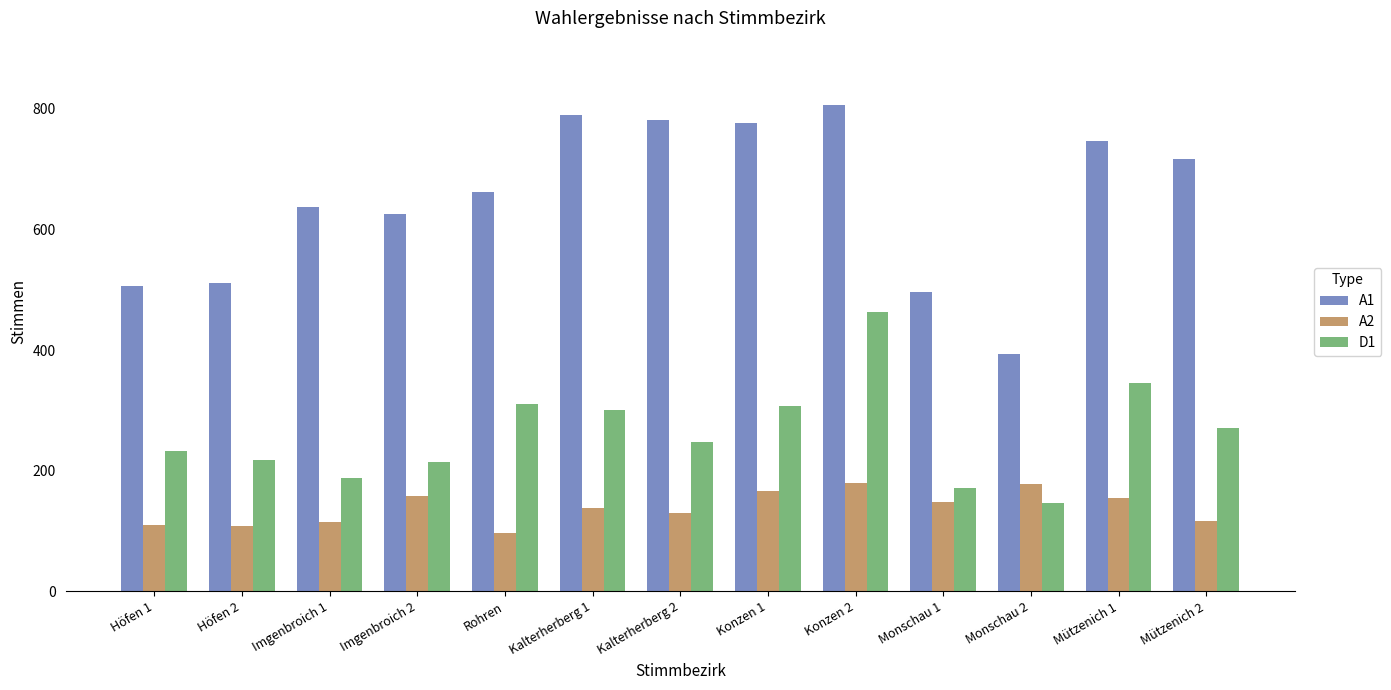

How many data points in D1 are less than 248?

6